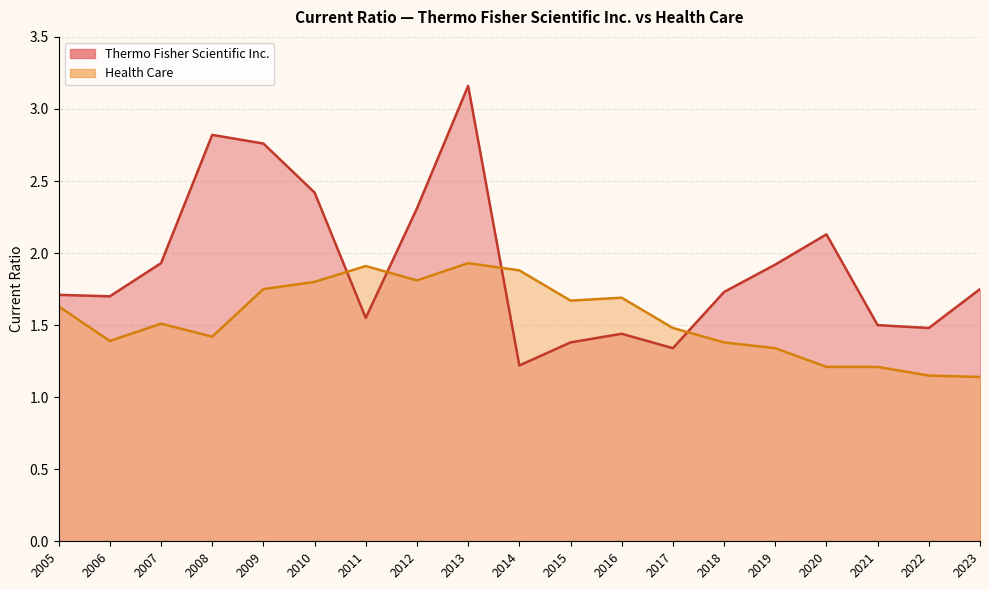

What is the minimum value for Health Care?

1.1